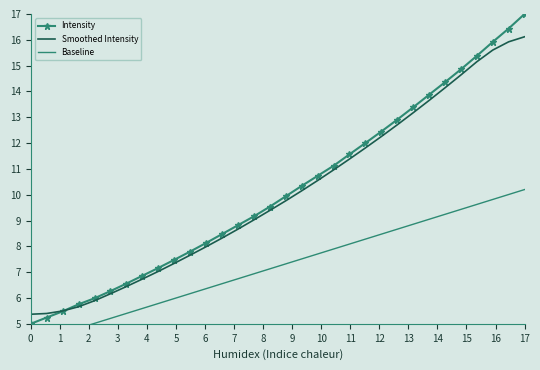

True or false: Baseline and Intensity intersect in this chart.

False